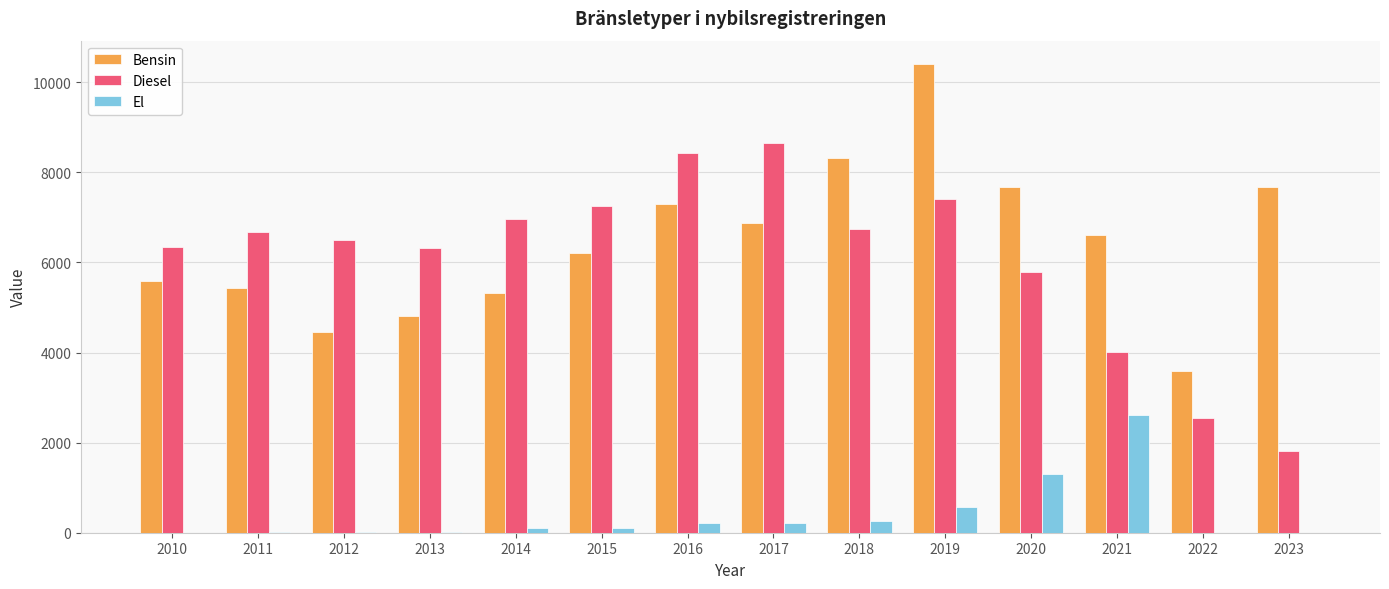

What is the average value of the Bensin series?

6443